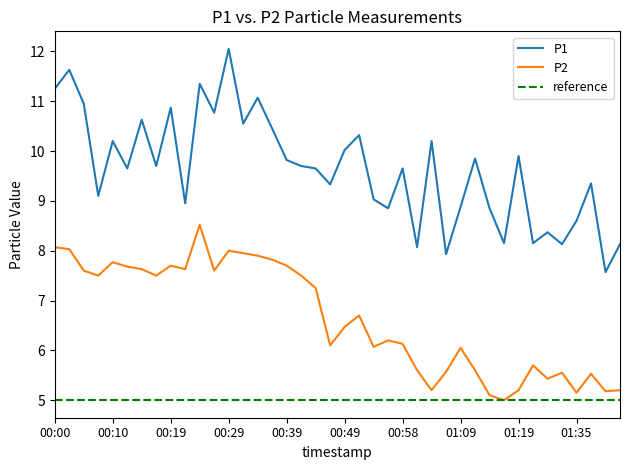

List the series in order of their peak value, lowest first.

P2, P1